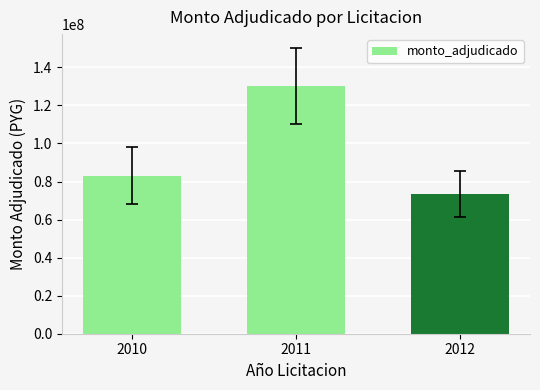

What is the smallest value displayed?

73385000